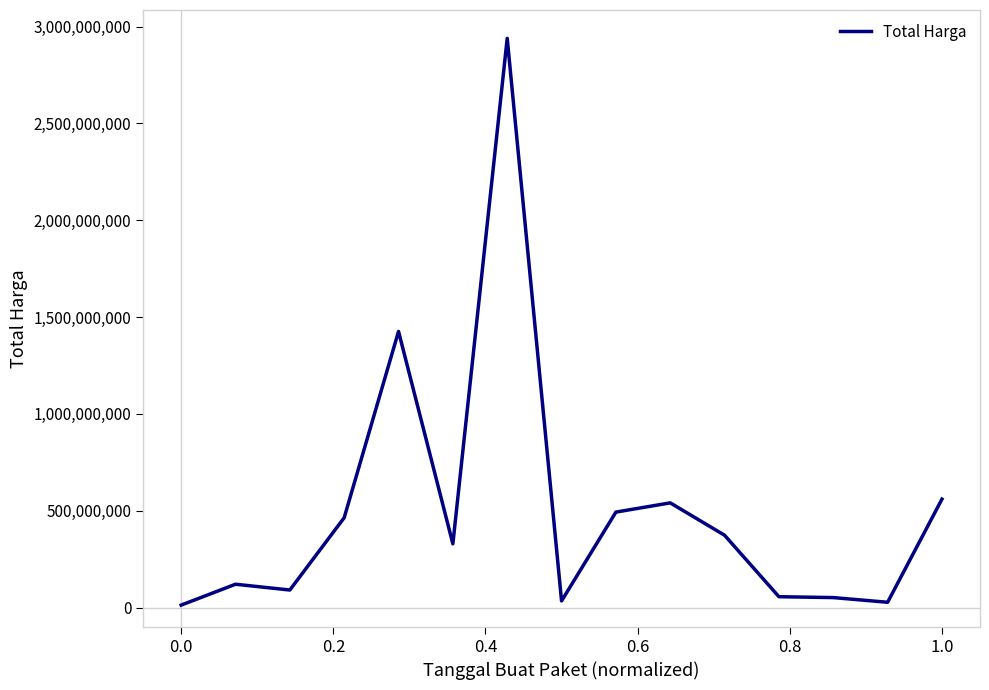

What is the difference between the maximum and minimum values?

2926175740